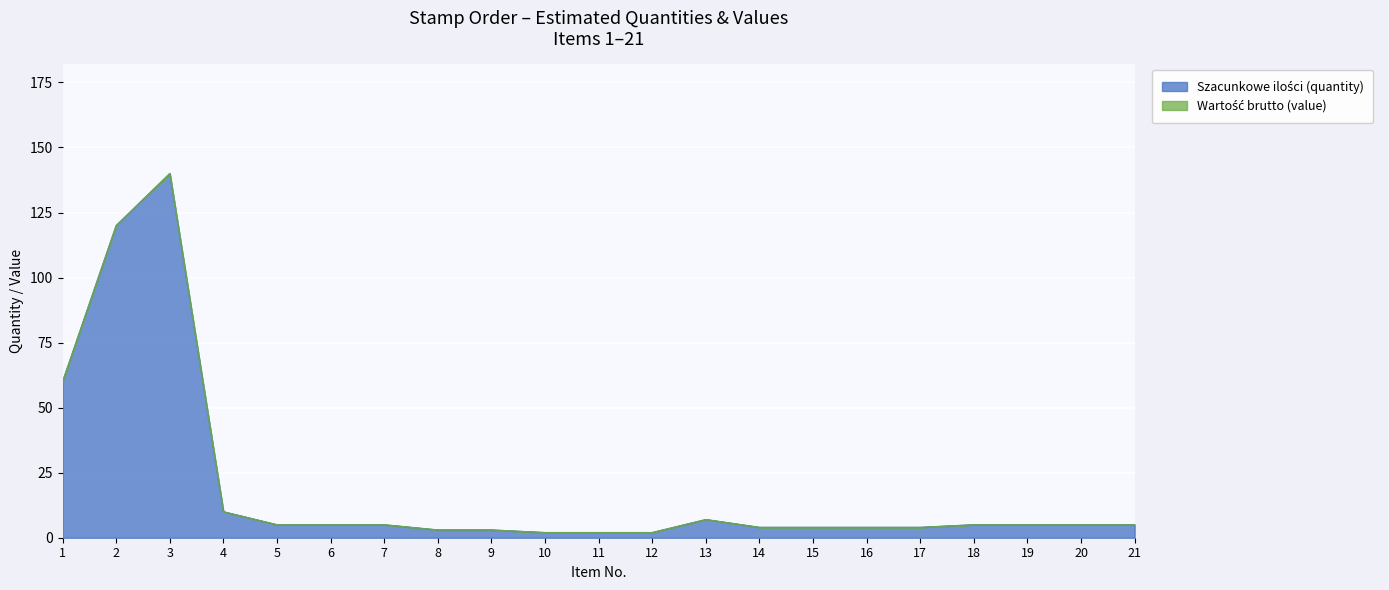

What is the greatest value displayed?

140